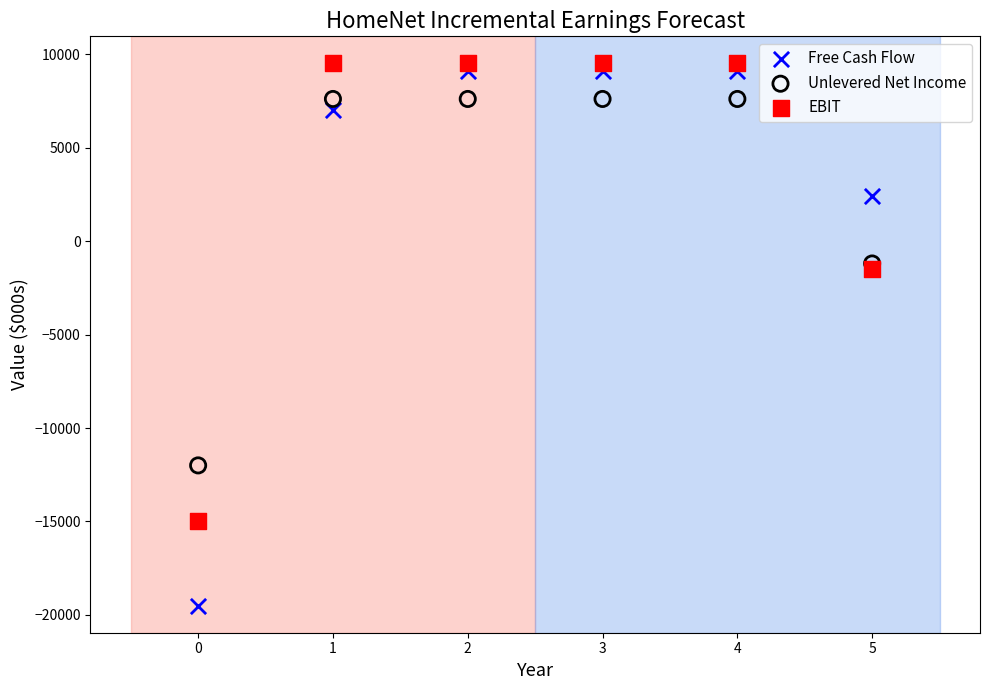

Which series contains the lowest Y value?

Free Cash Flow